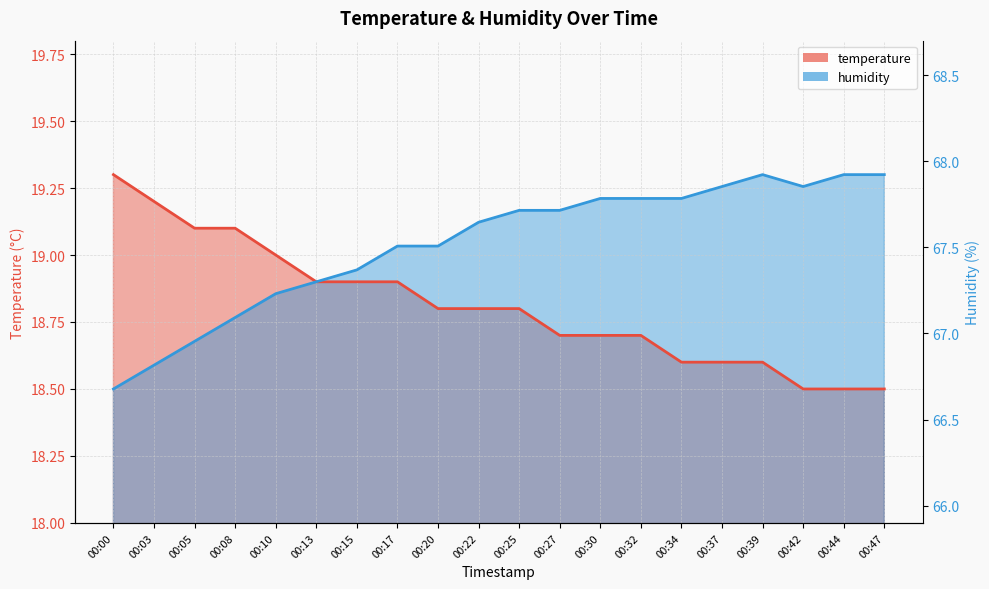

True or false: temperature and humidity cross at least once.

False